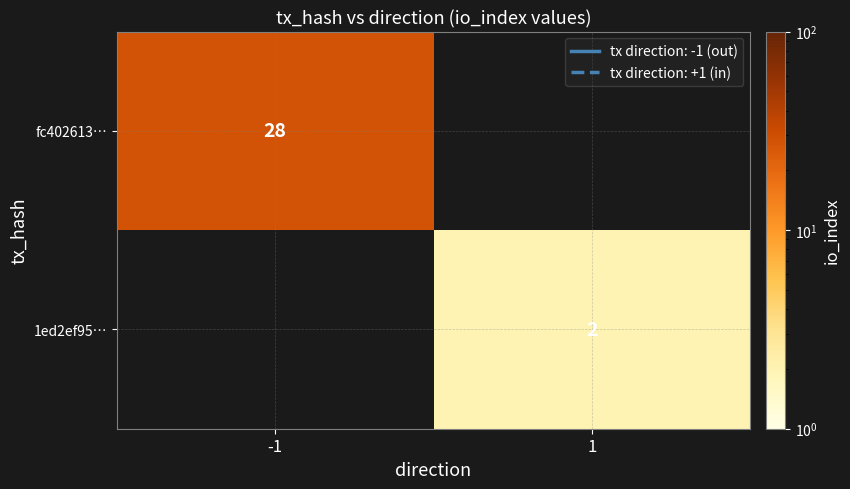

Which label corresponds to the smallest value in the chart?

1